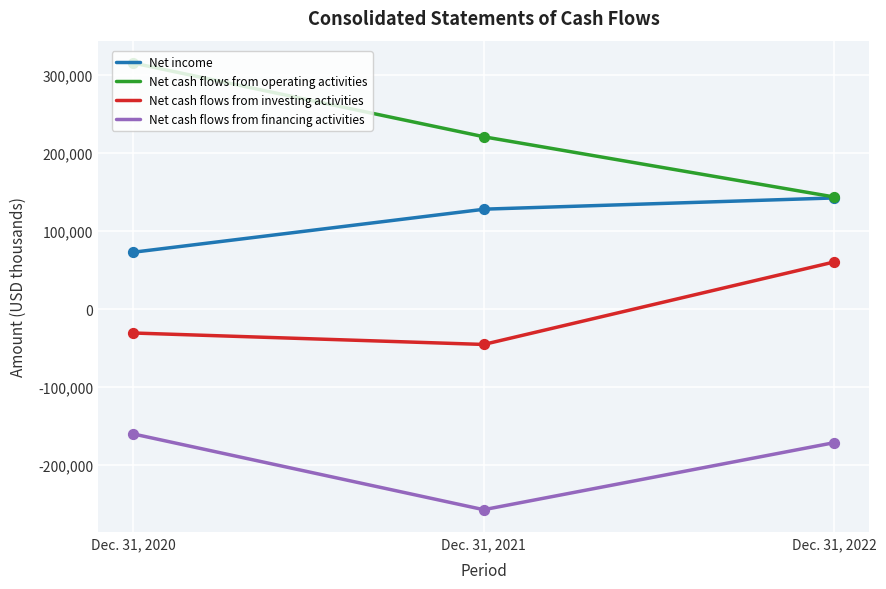

Which series reaches the minimum Y coordinate?

Net cash flows from financing activities